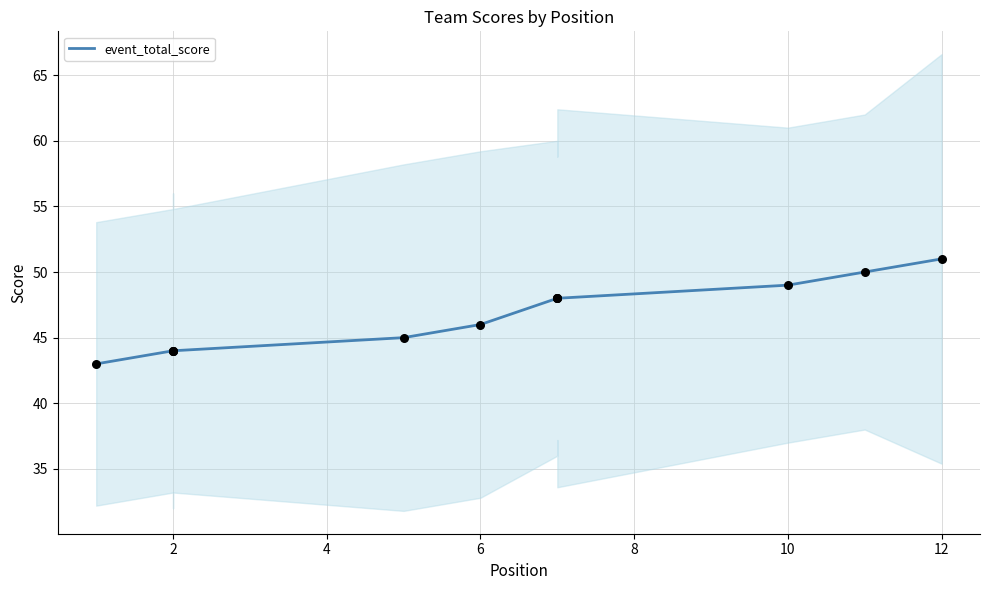

Between 12 and 6, which is larger?

12